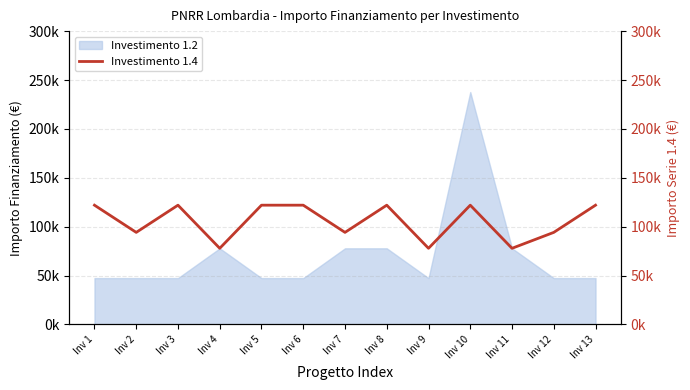

What is the value of the 9th point from the left?

77897